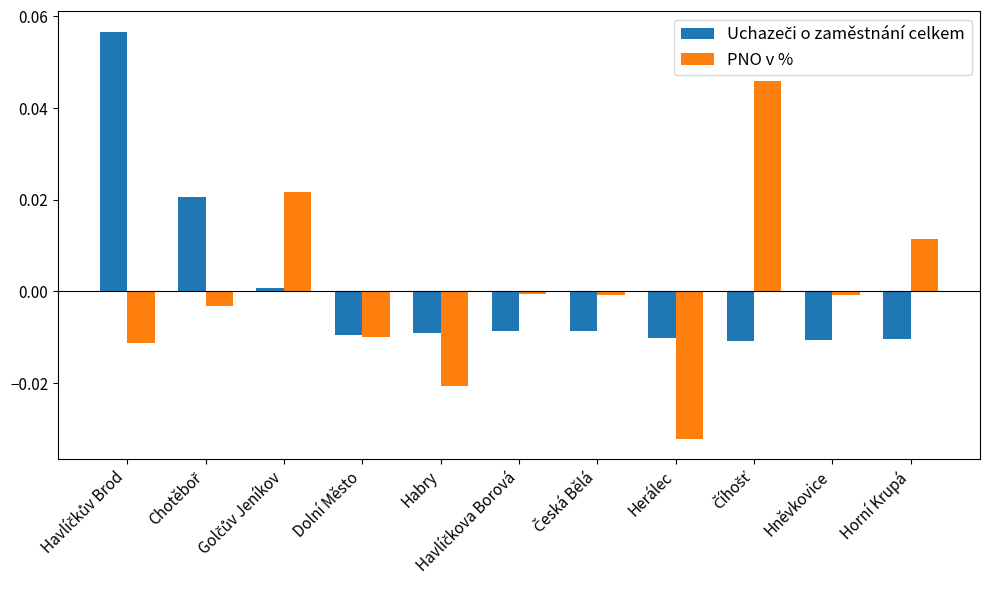

How many data points in PNO v % are less than 0?

8